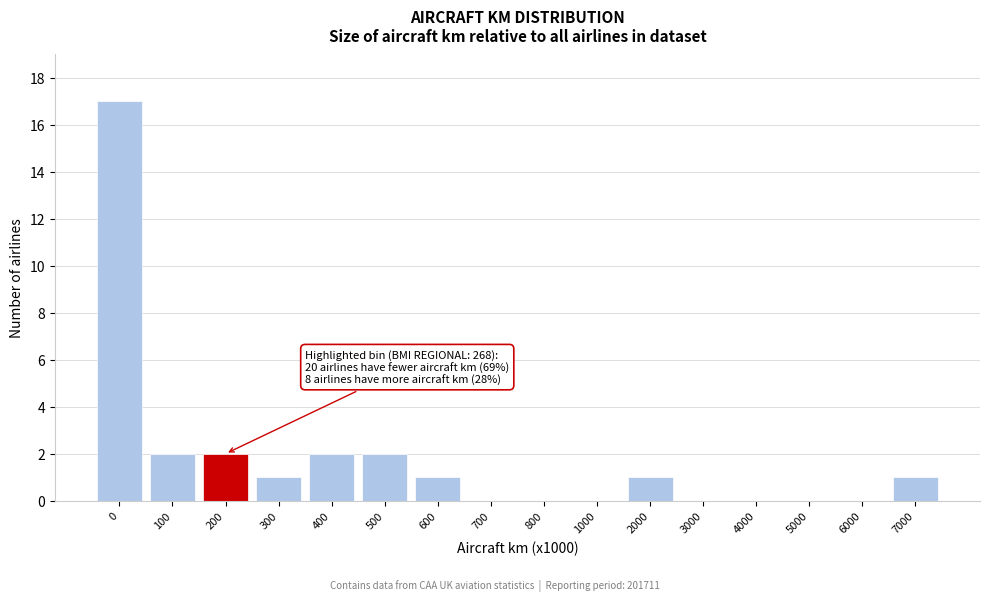

Reading left to right, list all the values displayed in this chart.

0=17	100=2	200=2	300=1	400=2	500=2	600=1	700=0	800=0	1000=0	2000=1	3000=0	4000=0	5000=0	6000=0	7000=1